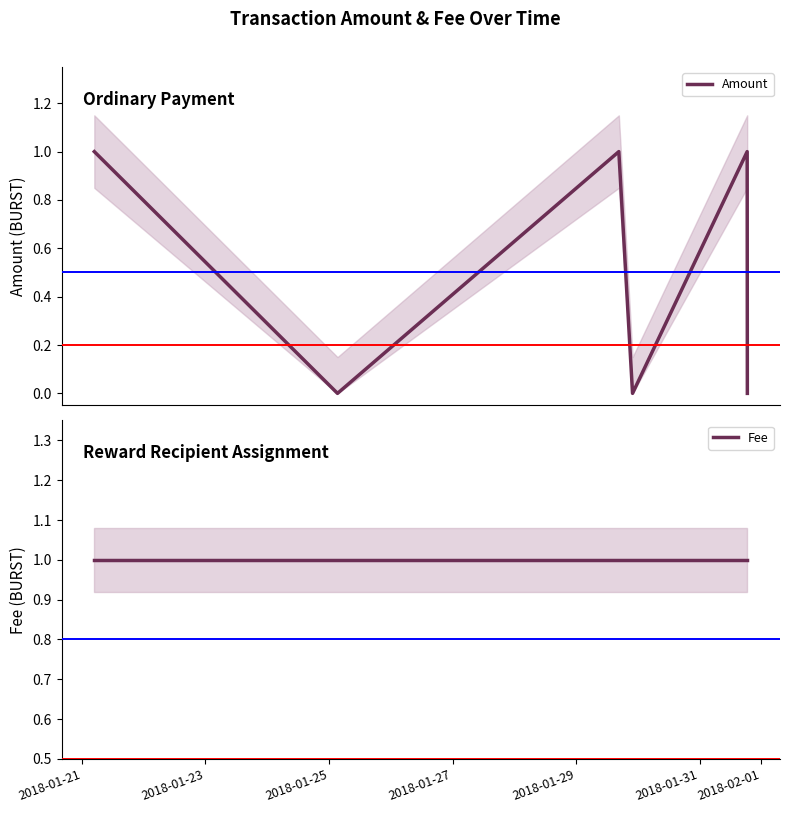

What is the difference between the second highest and second lowest values in the Amount series?

1